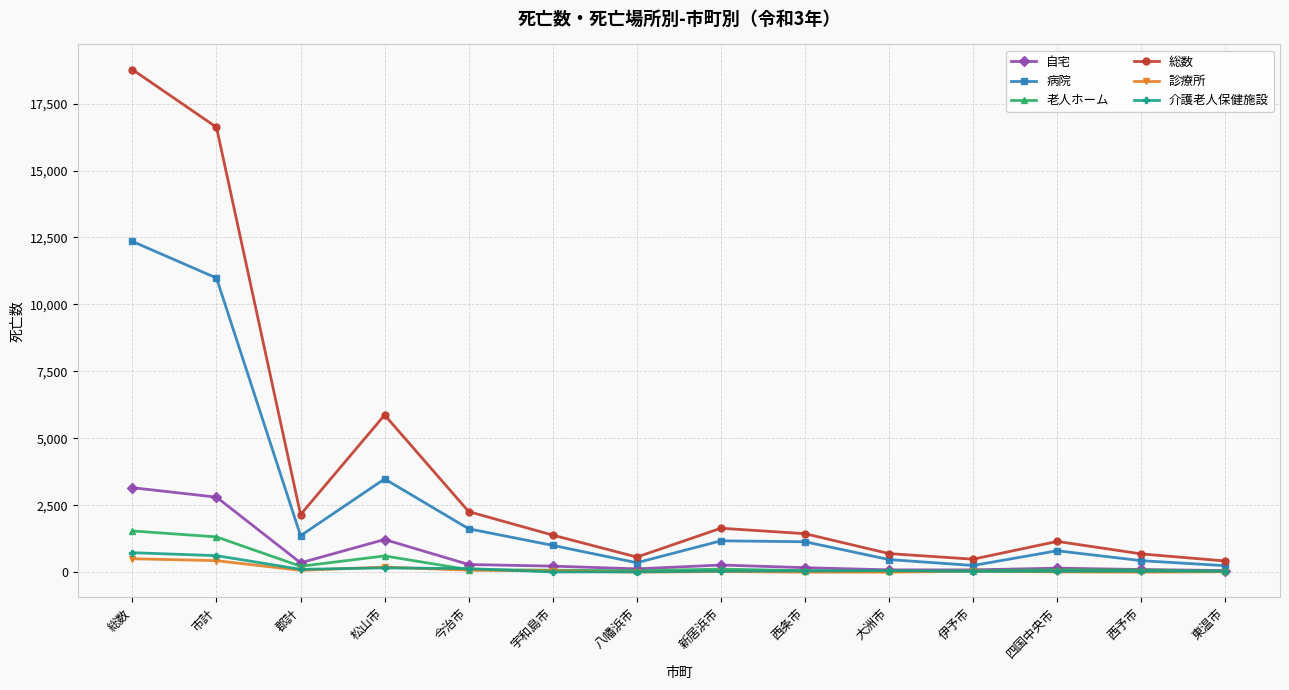

True or false: 総数 has a value of 567 at 八幡浜市.

True